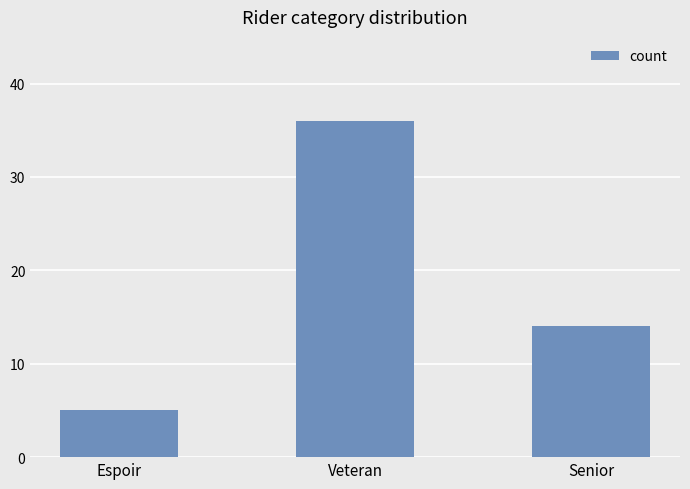

Approximately how many times larger is the value at Senior compared to Veteran?

0.4